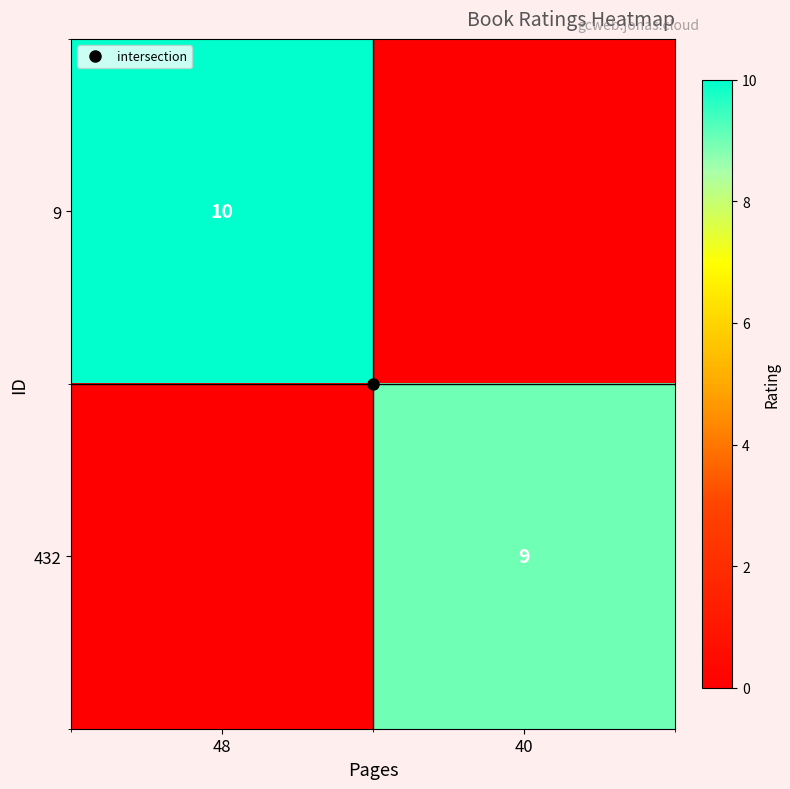

Between 48 and 40, which series saw the biggest shift?

9